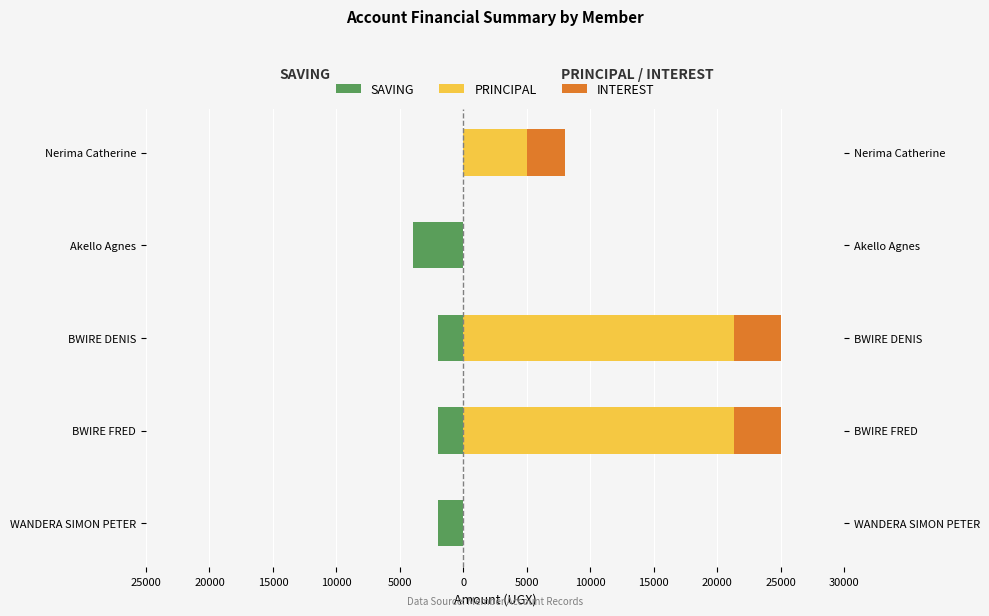

Rank the series by their average value, from highest to lowest.

PRINCIPAL, INTEREST, SAVING